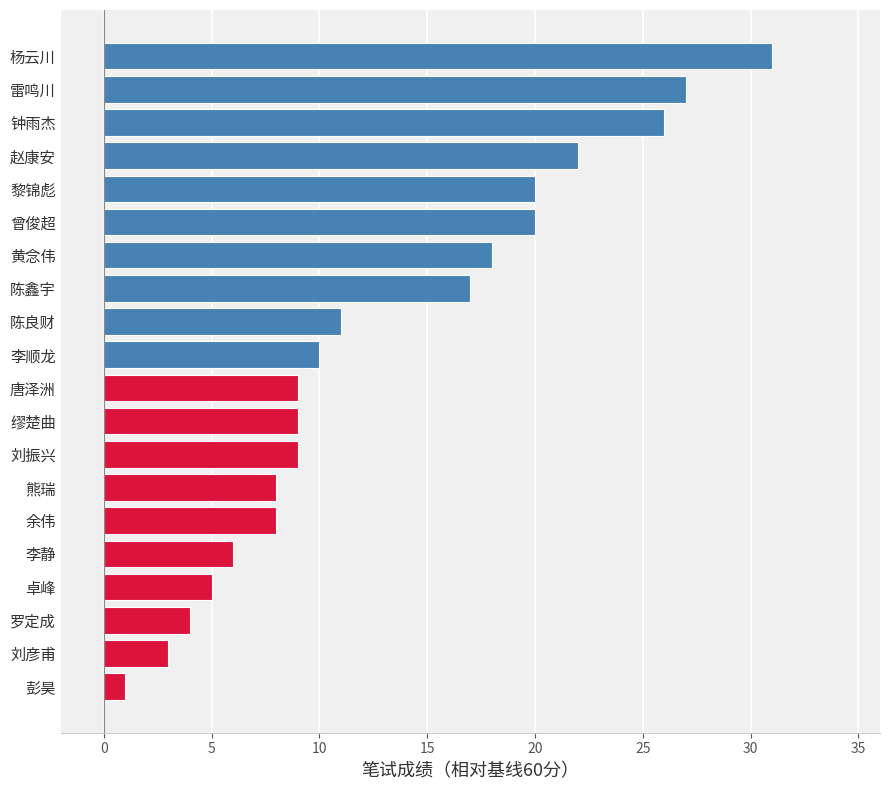

How many bars are there in total?

20